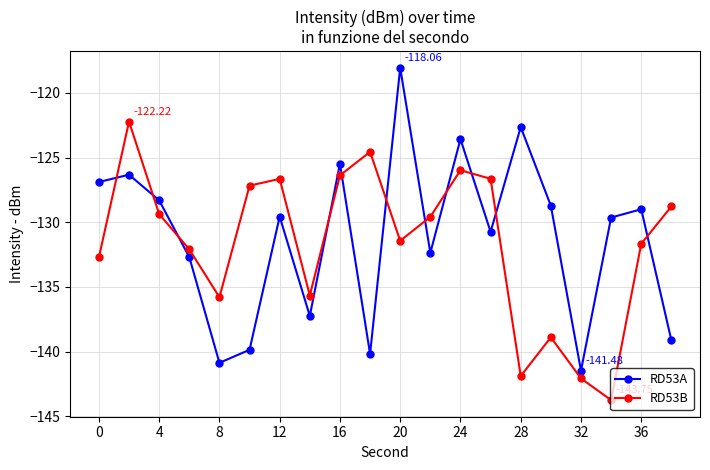

What is the smallest value displayed?

-143.8